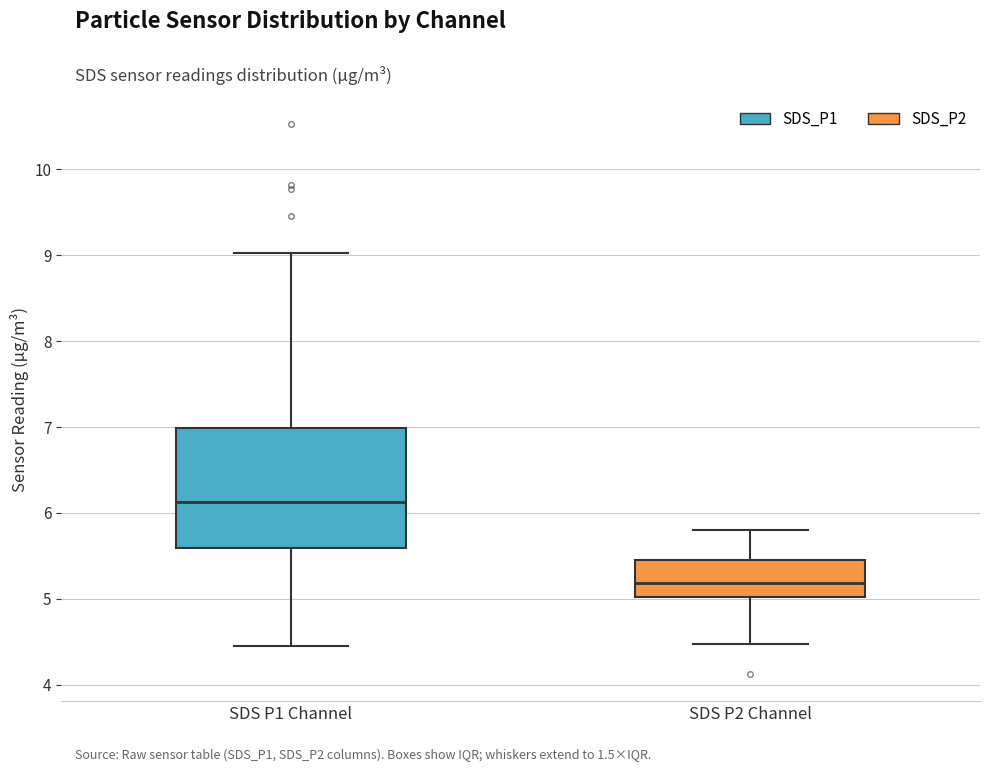

Which box is the tallest, from its lower edge to its upper edge?

SDS P1 Channel